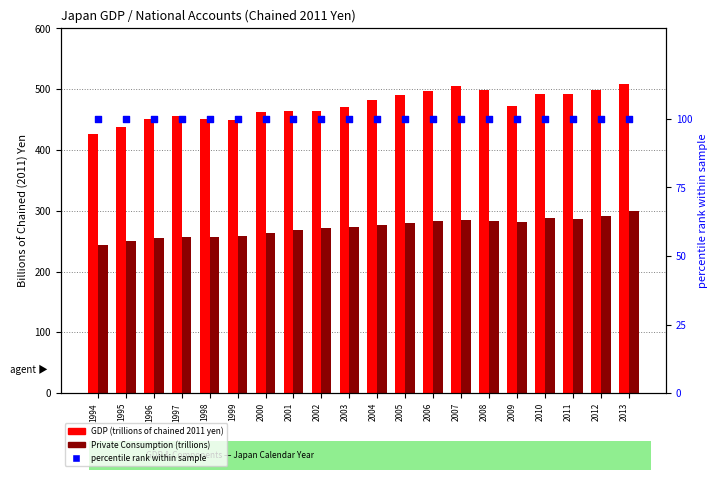

At how many categories does at least one series exceed 211?

20